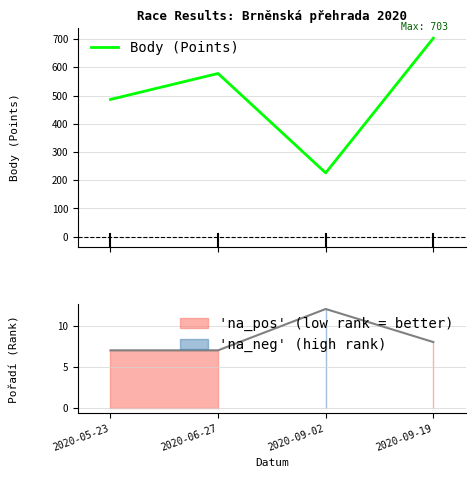

What is the difference between the values at 2020-05-23 and 2020-09-02?

260